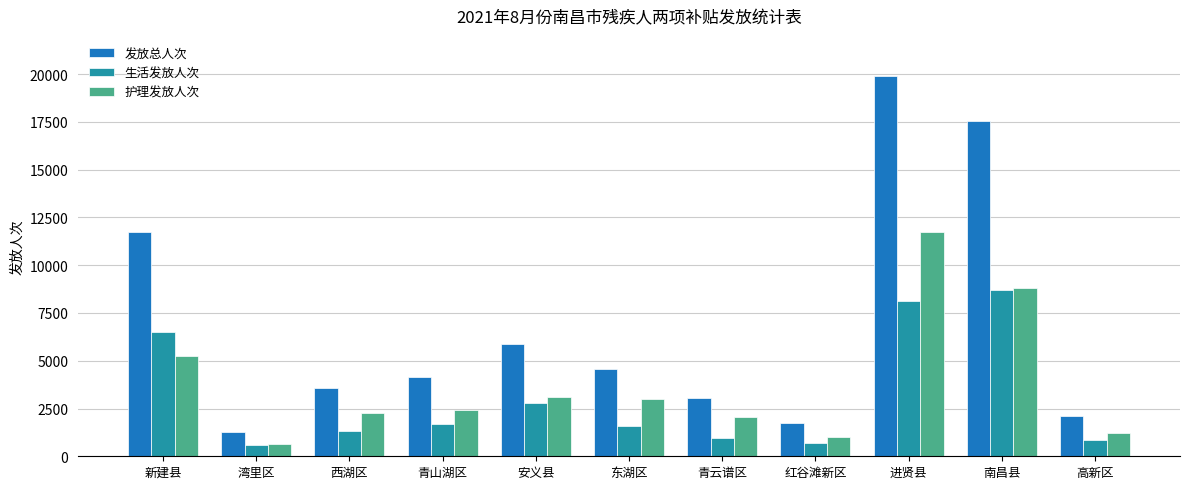

What position from the left is 青山湖区?

4